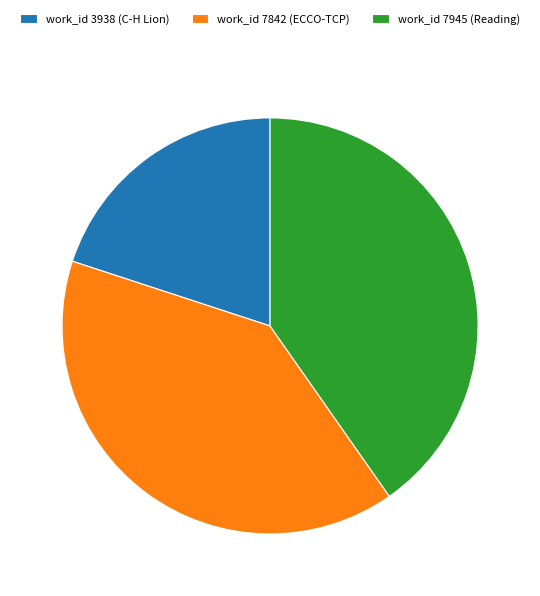

Combined, do work_id 3938 (C-H Lion) and work_id 7945 (Reading) account for over 50%?

Yes